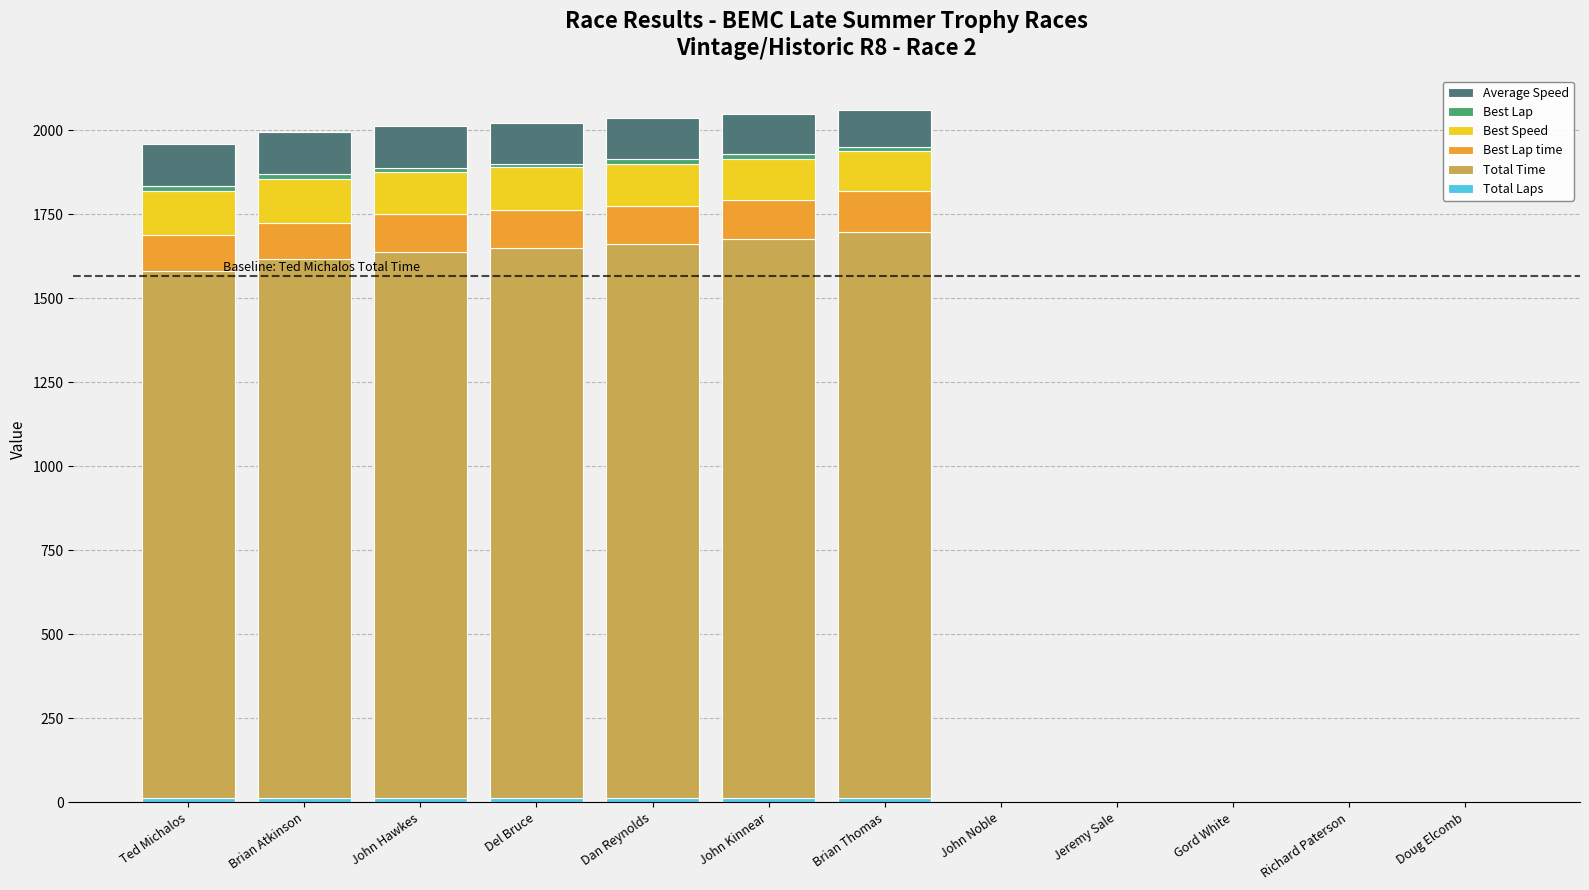

Are the bars horizontal?

No